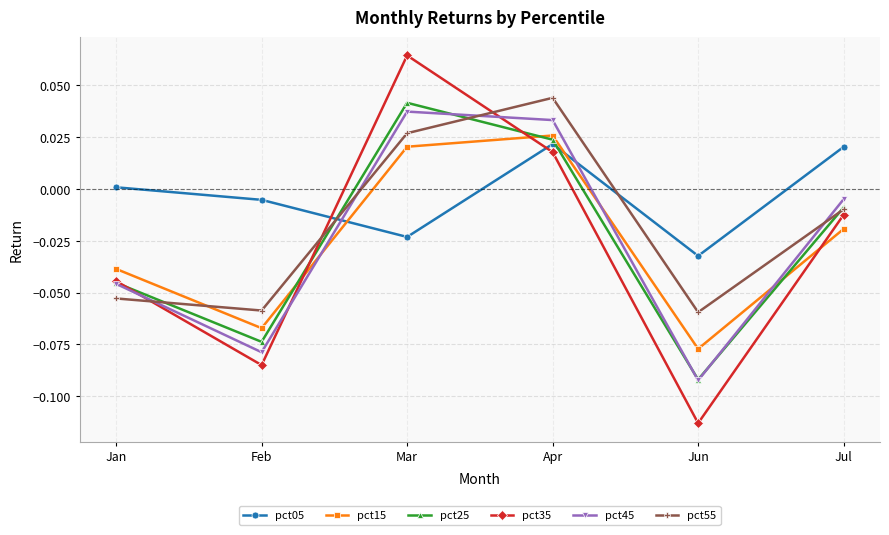

Which series changed the most between Feb and Mar?

pct35